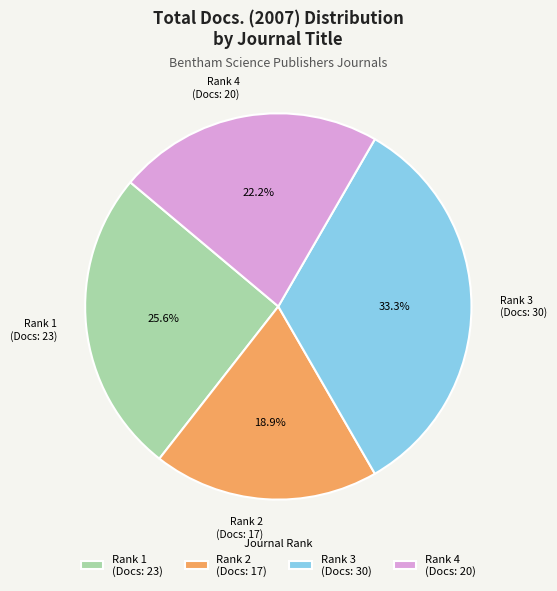

Does any single category account for the majority?

No